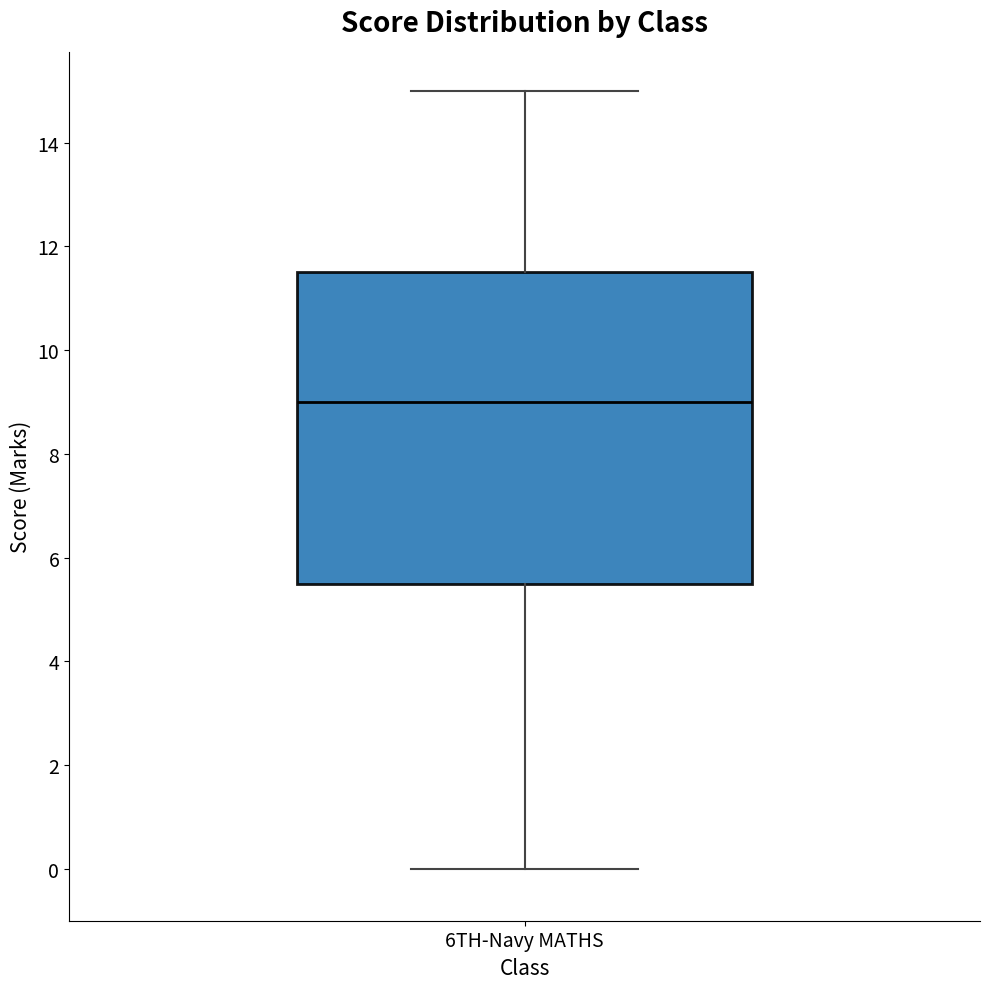

Read this box plot against the y-axis: the position of the median line, the range covered by the box, and the ends of both whiskers. The values are not printed on the chart, so give them approximately, as read against the axis.

median 9.0, box 5.6 to 11.6, whiskers 0.0 to 15.0